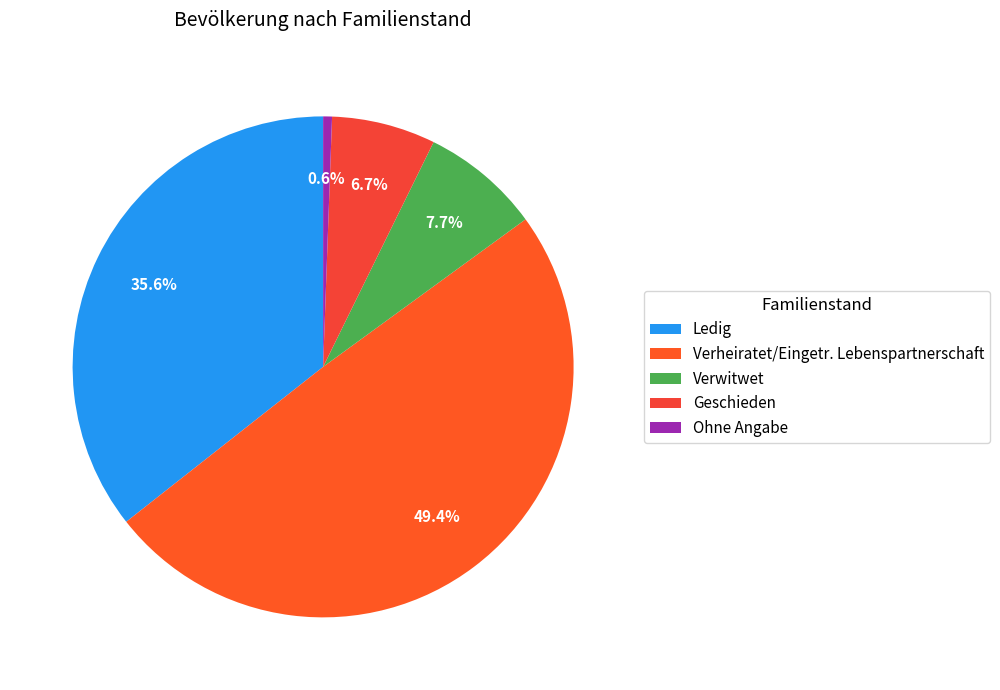

The Verheiratet/Eingetr. Lebenspartnerschaft slice represents 49% of the pie. True or false?

True